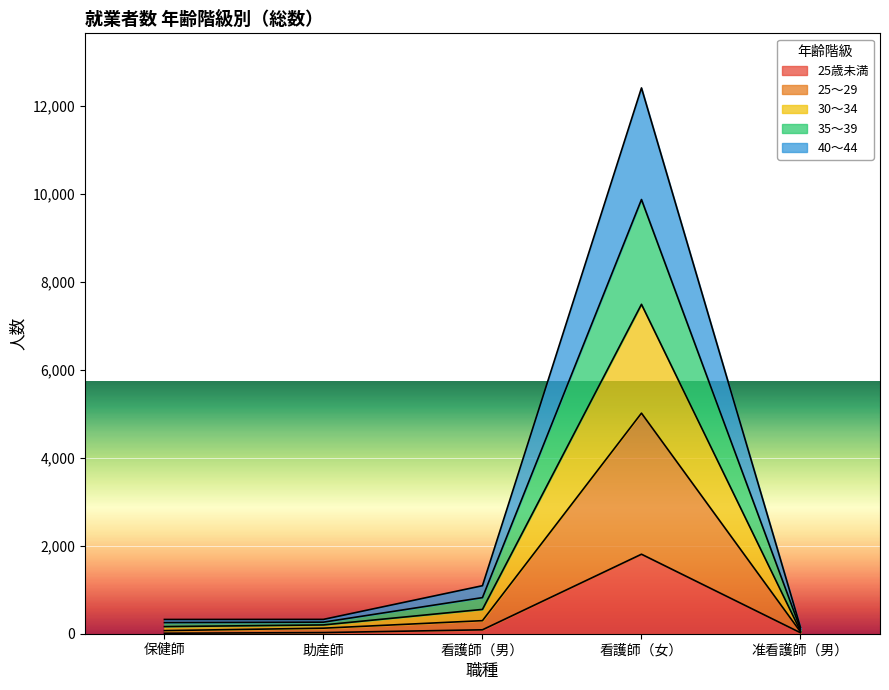

At which label does 25歳未満 reach its peak?

看護師（女）